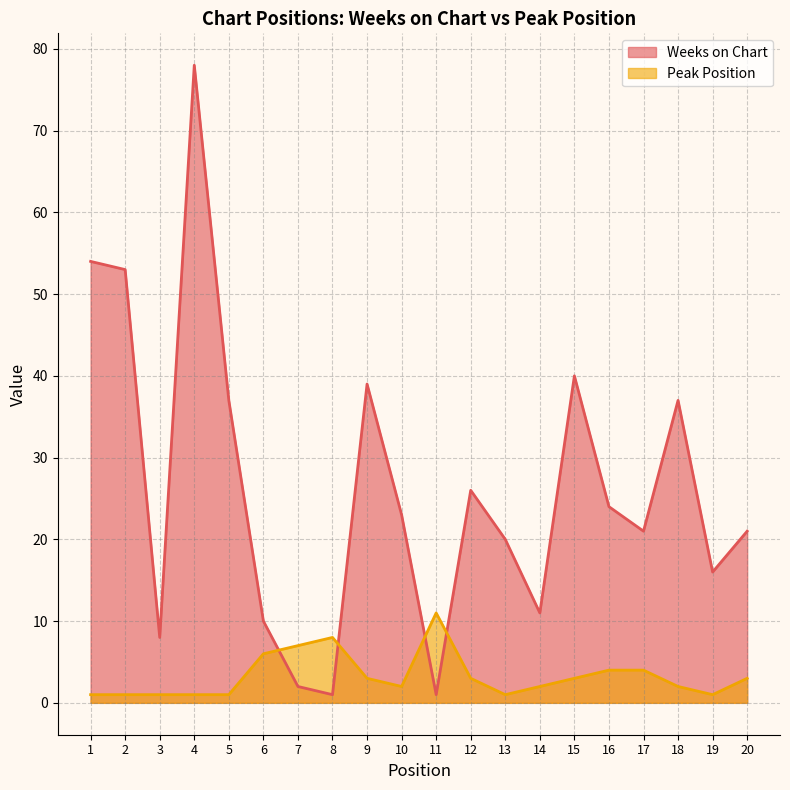

Which series changed the most between 3 and 6?

Peak Position